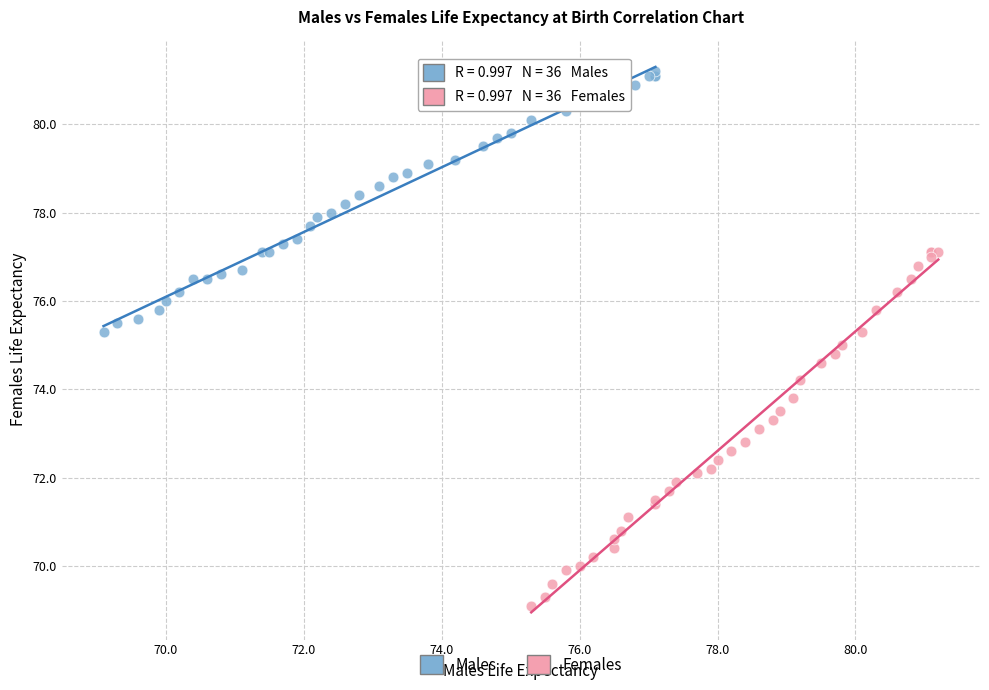

Which series has the largest Y range (max minus min)?

Females